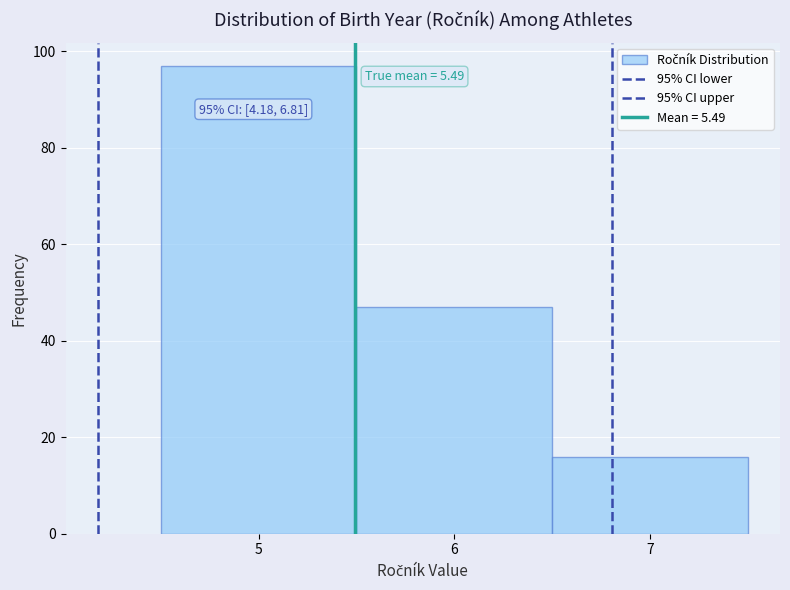

Over which range of the x-axis is the bar tallest?

4.5 to 5.5